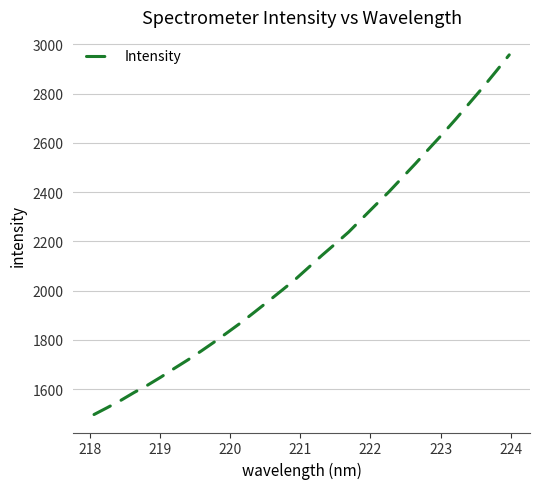

What is the minimum value shown in the chart?

1497.1